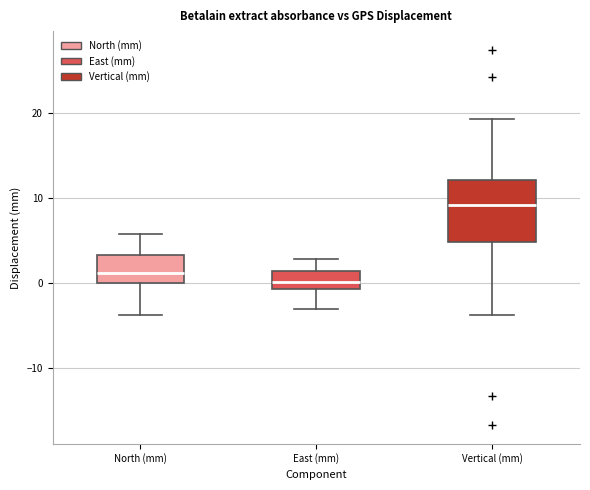

Reading left to right, read every box against the y-axis: the position of its median line, the range the box covers, and the ends of its whiskers. The values are not printed on the chart, so give them approximately, as read against the axis.

North (mm): median 1, box 0 to 3, whiskers -4 to 6
East (mm): median 0, box -1 to 1, whiskers -3 to 3
Vertical (mm): median 9, box 5 to 12, whiskers -4 to 19